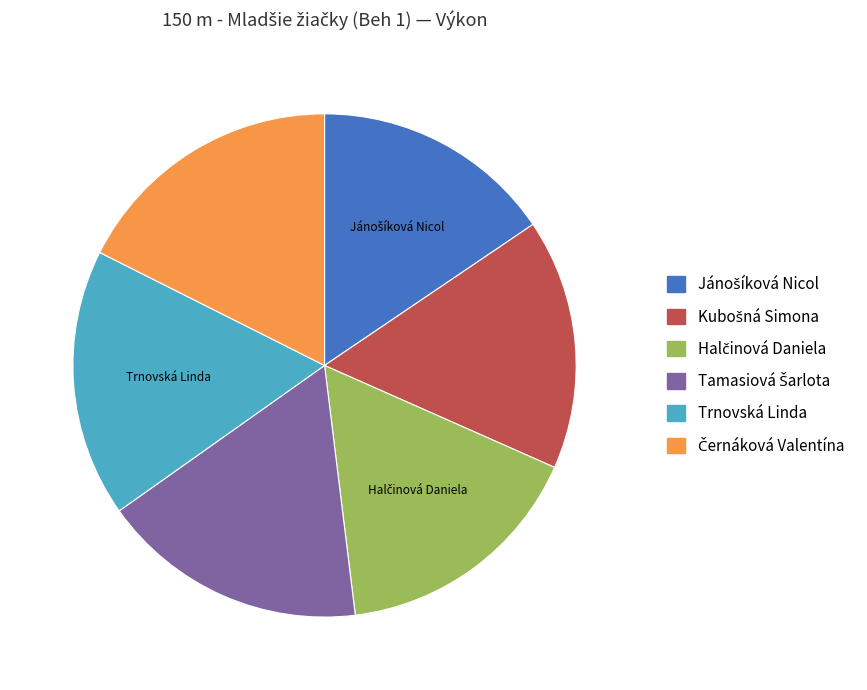

How many segments does this pie chart have?

6